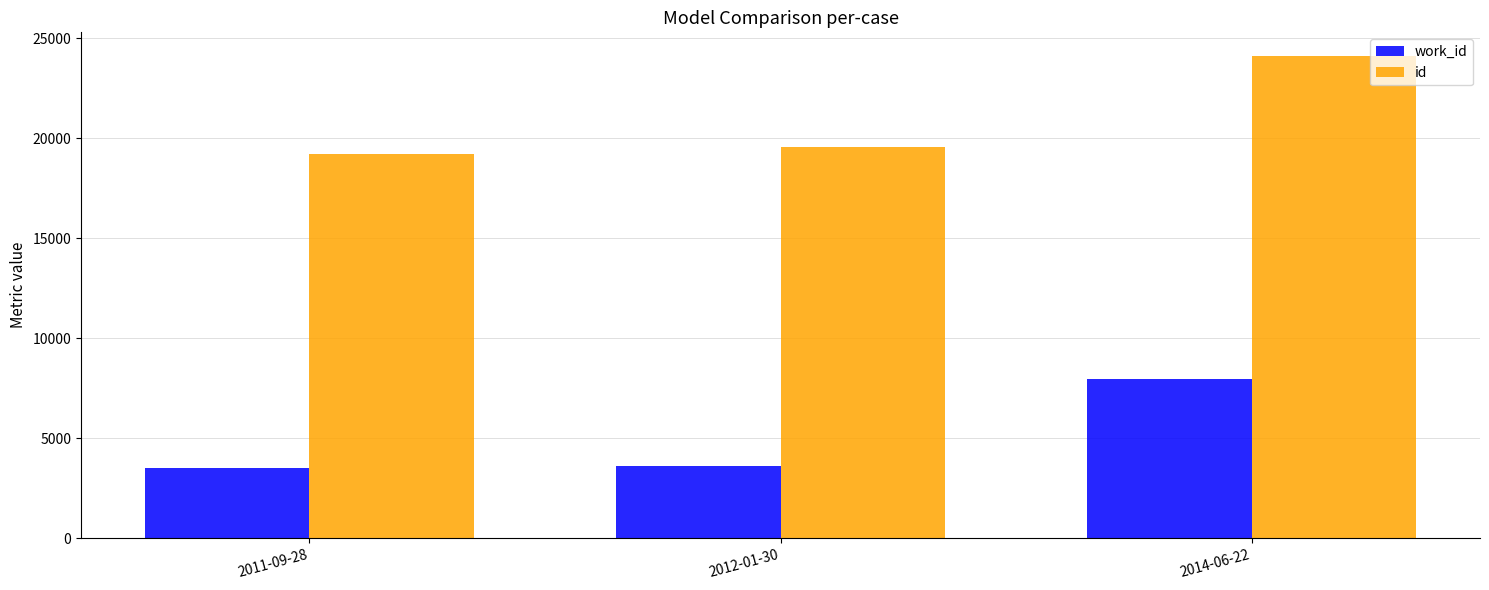

Is the value of work_id at 2012-01-30 greater than the value of id at 2014-06-22?

No